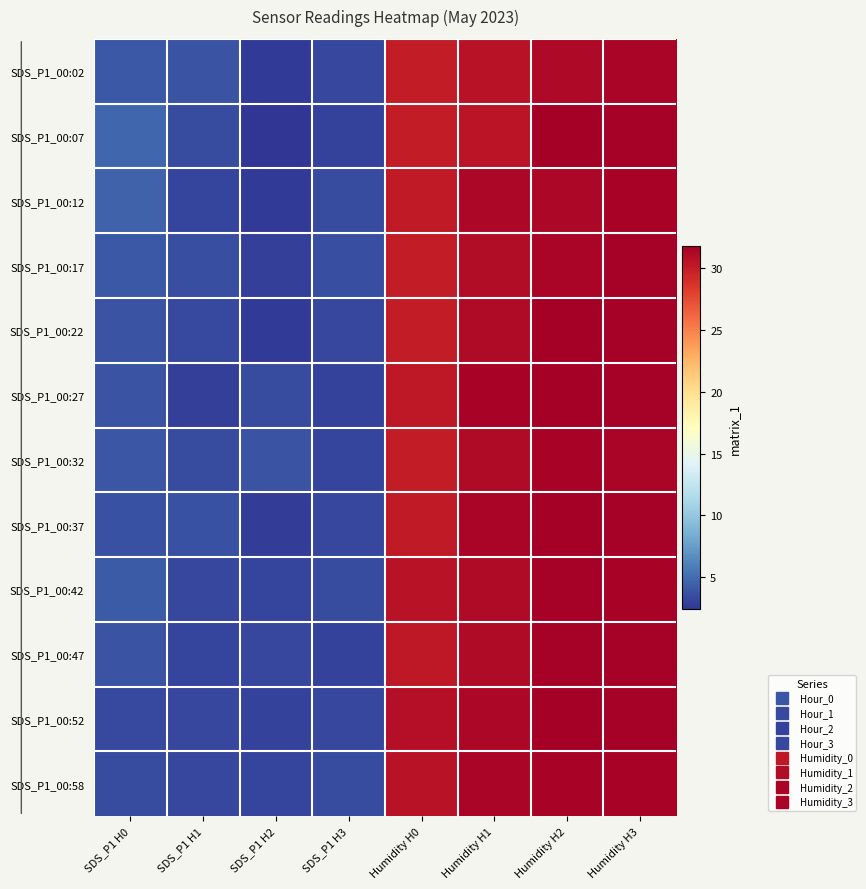

How many data points does each series have?

8